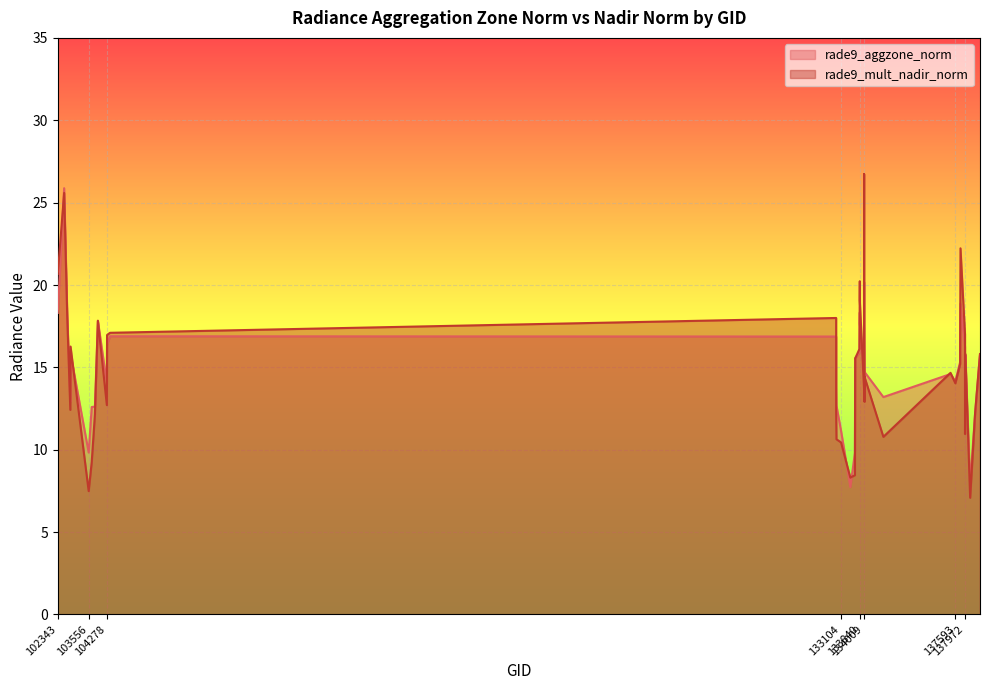

Which has a higher value, 134766 or 133827?

133827